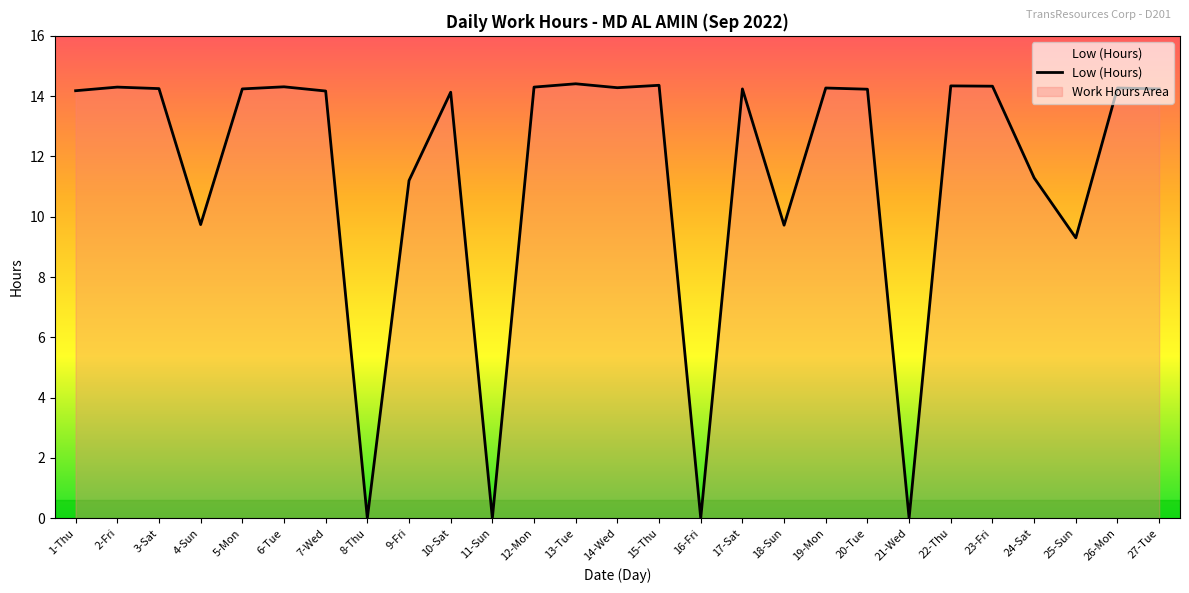

True or false: the data shows 14.3 at 22-Thu.

True